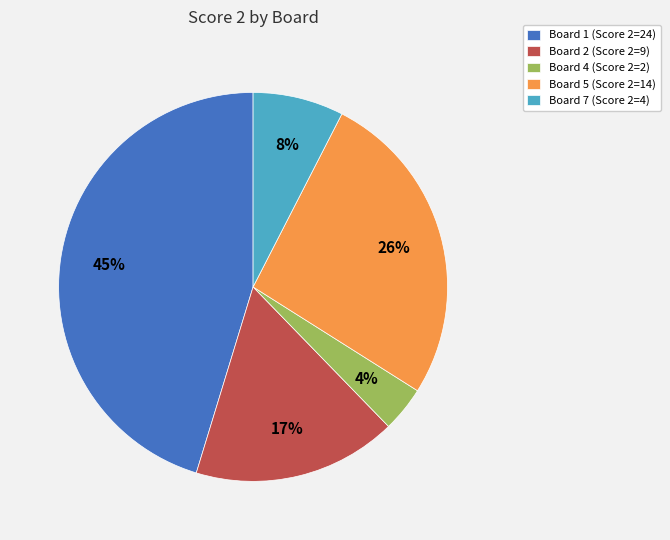

Which has a higher value, Board 5 (Score 2=14) or Board 7 (Score 2=4)?

Board 5 (Score 2=14)